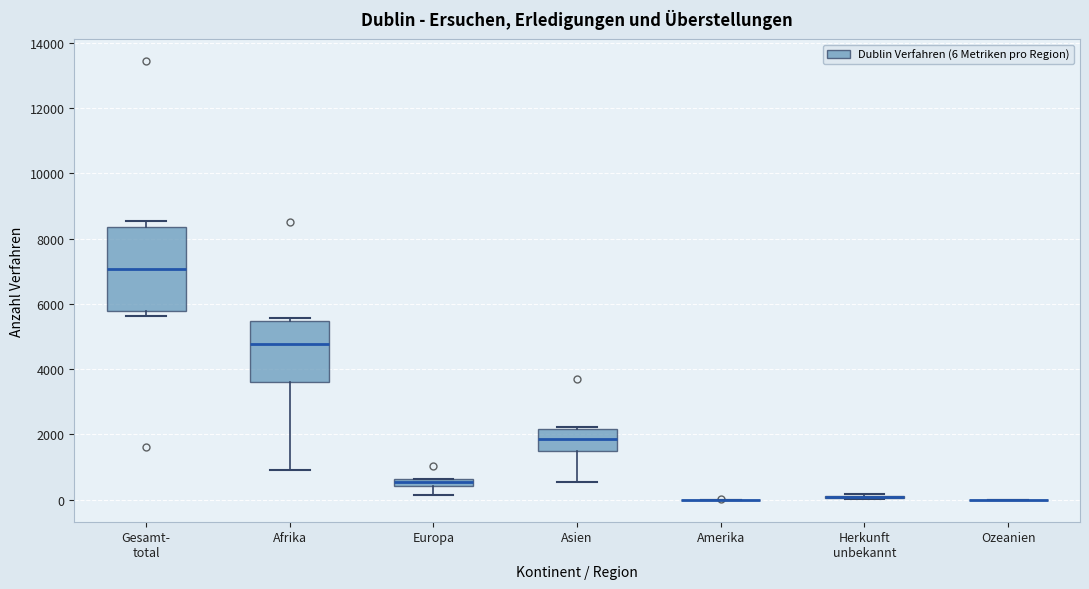

Comparing the boxes themselves (not the whiskers), which one is the tallest?

Gesamt- total